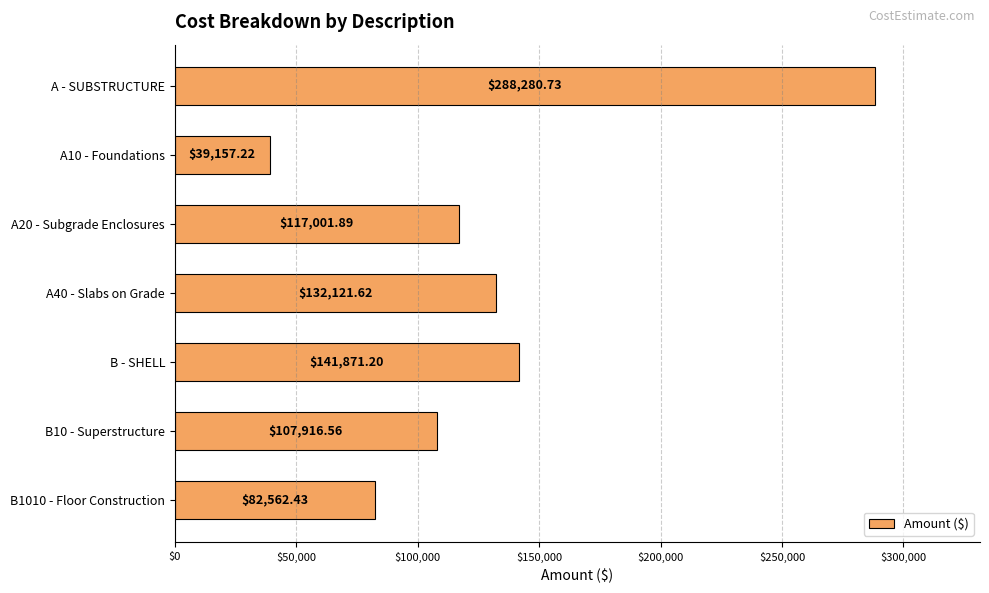

Are the bars grouped side by side (vs. stacked)?

No